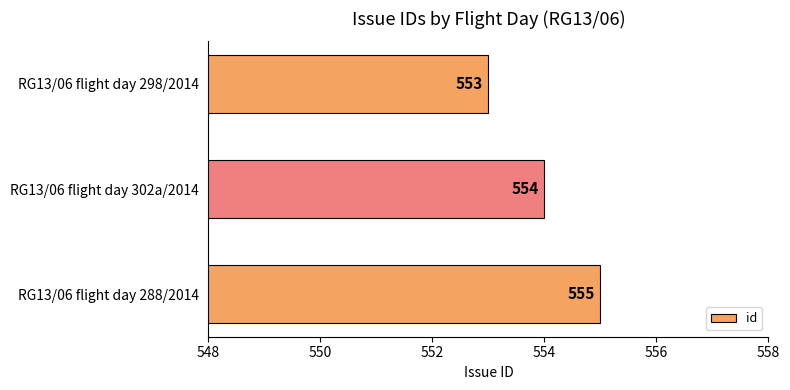

Where is the data nearest to the value 554?

RG13/06 flight day 302a/2014